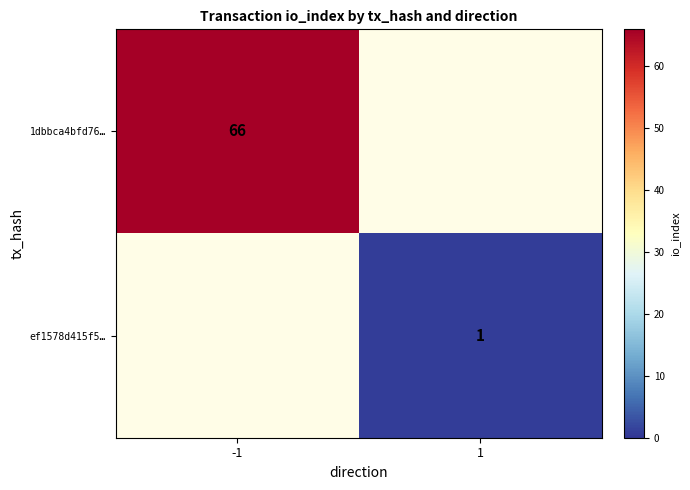

Is it true that 1dbbca4bfd76… equals 66 at -1?

True